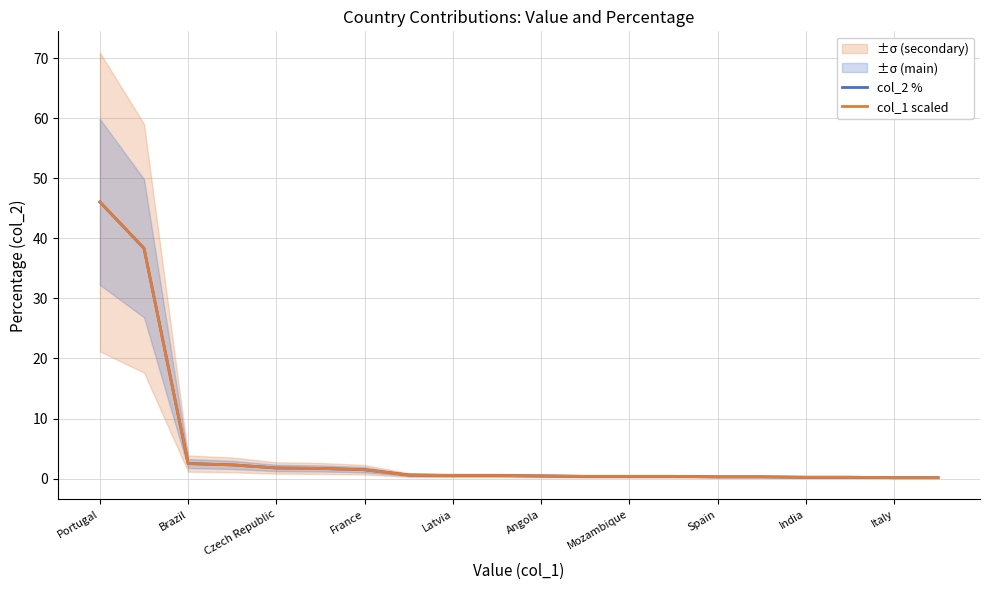

What are all the series names shown in the legend?

col_2 %, col_1 scaled